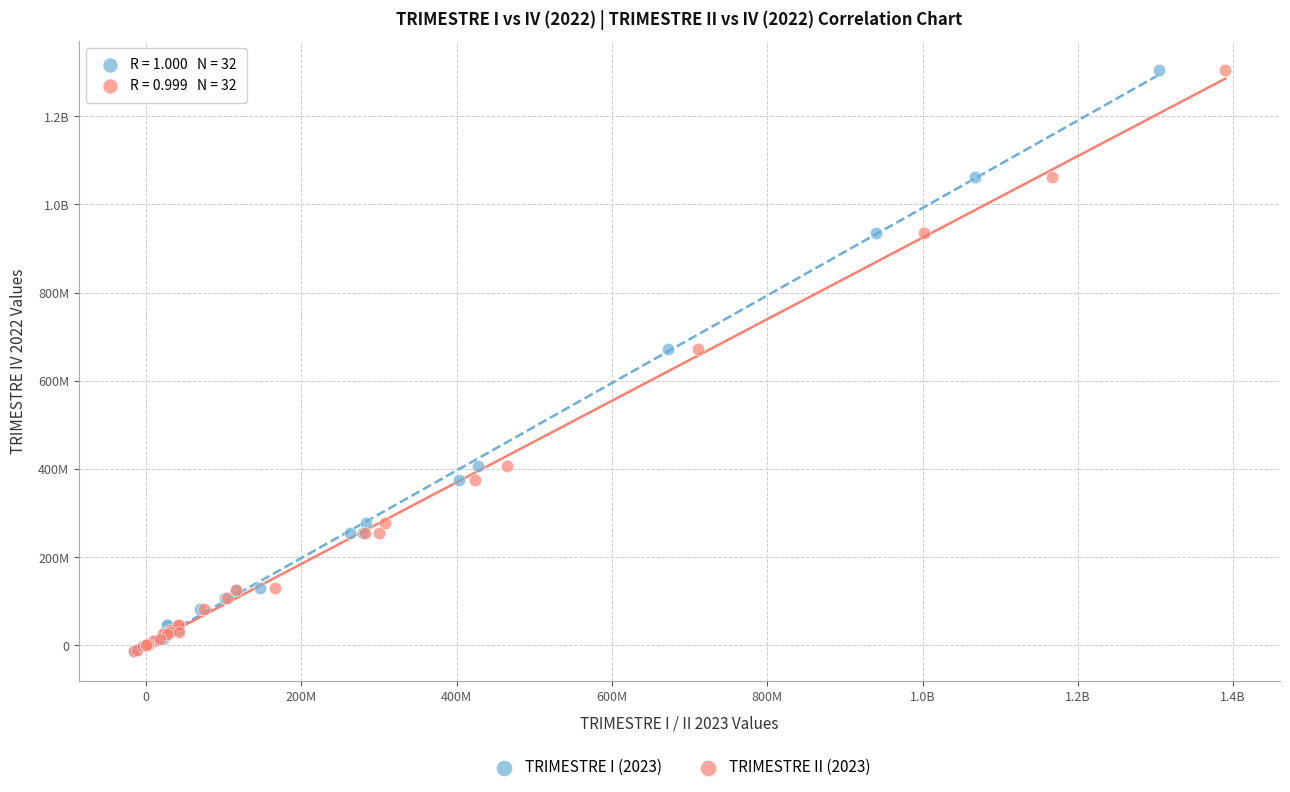

What are all the series names shown in the legend?

TRIMESTRE I (2023), TRIMESTRE II (2023)